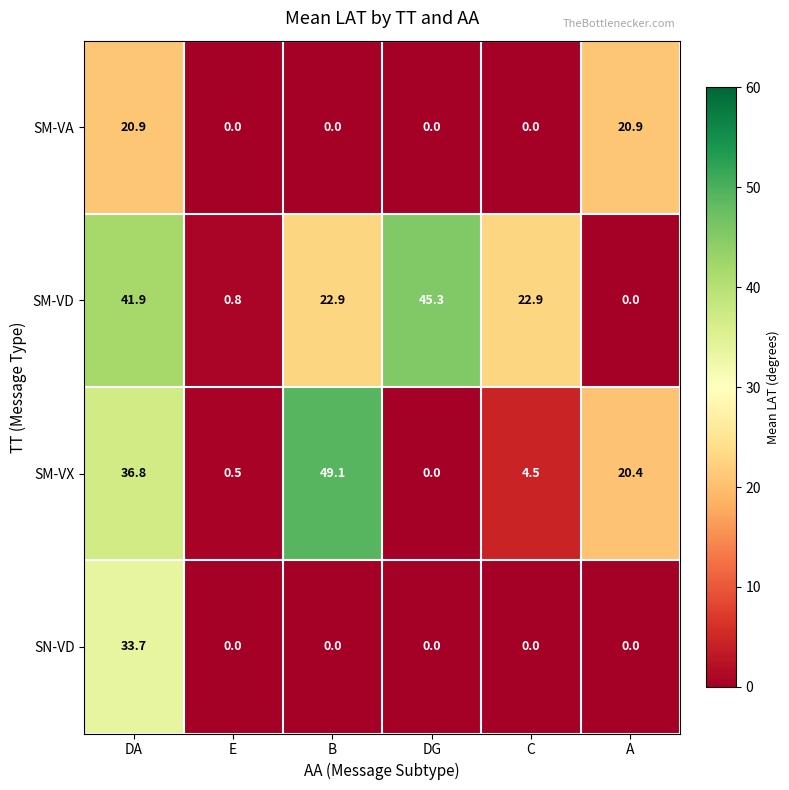

Which category has the lowest value in the SM-VD series?

A